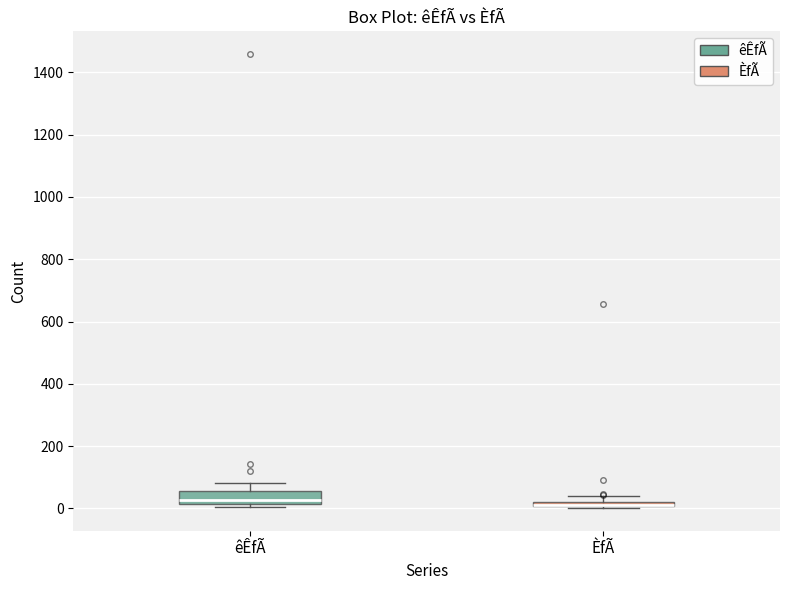

Where is the lower edge of the box for ÈfÃ on the y-axis? The values are not printed on the chart, so give them approximately, as read against the axis.

0